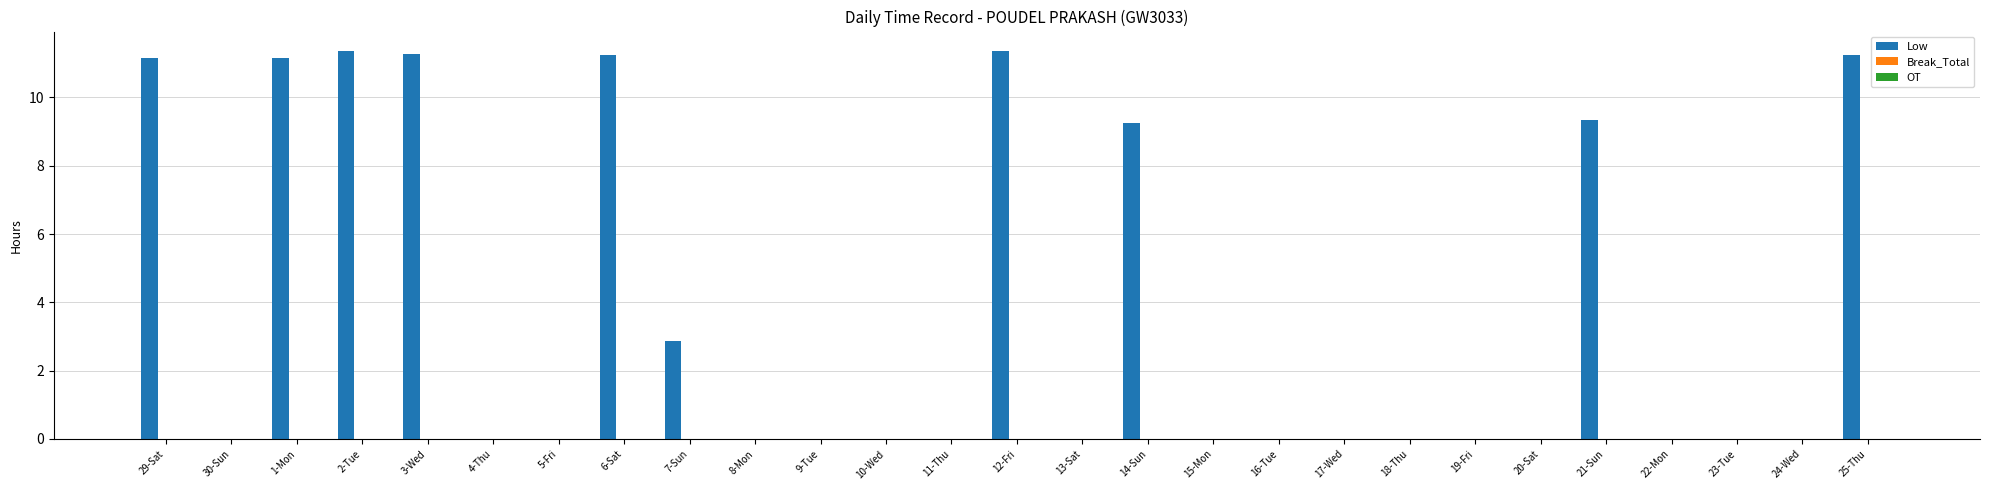

What is the maximum value shown in the chart?

11.4